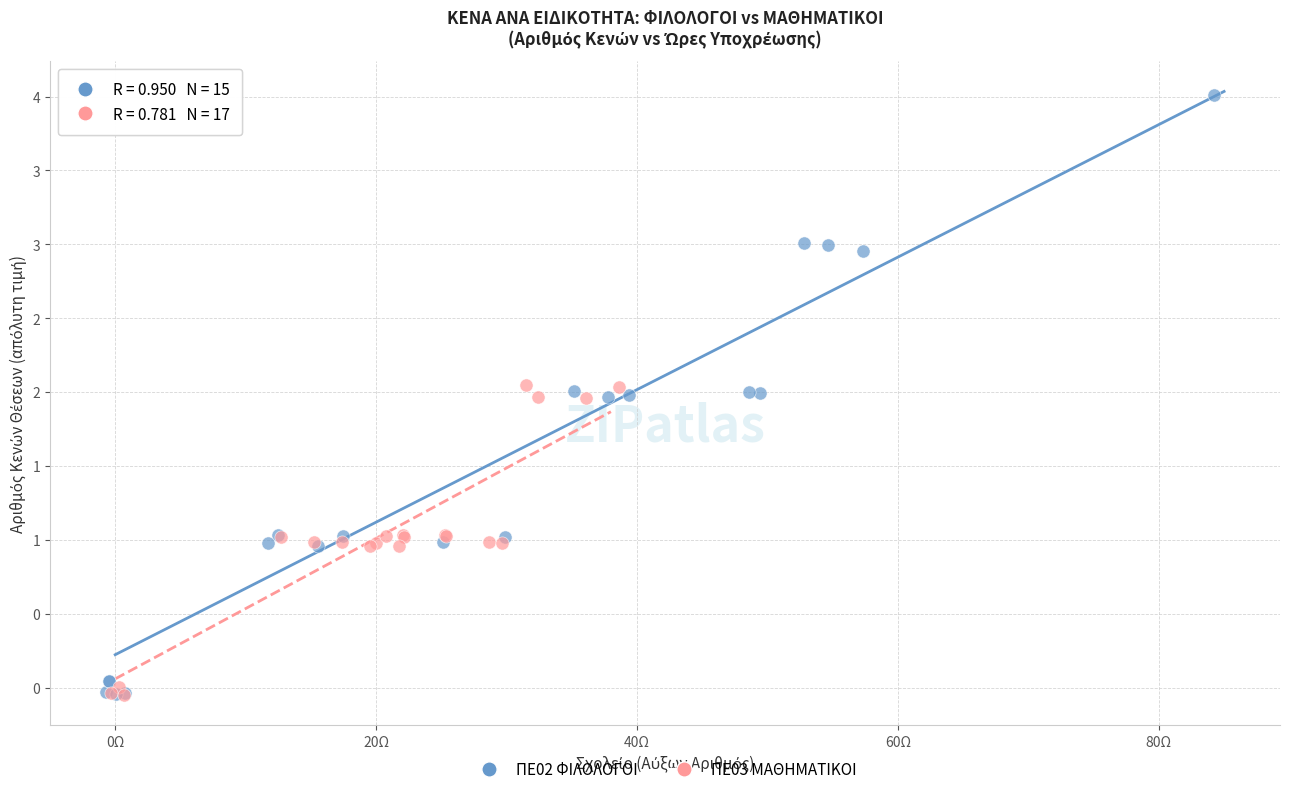

Which series has the largest Y range (max minus min)?

ΠΕ02 ΦΙΛΟΛΟΓΟΙ